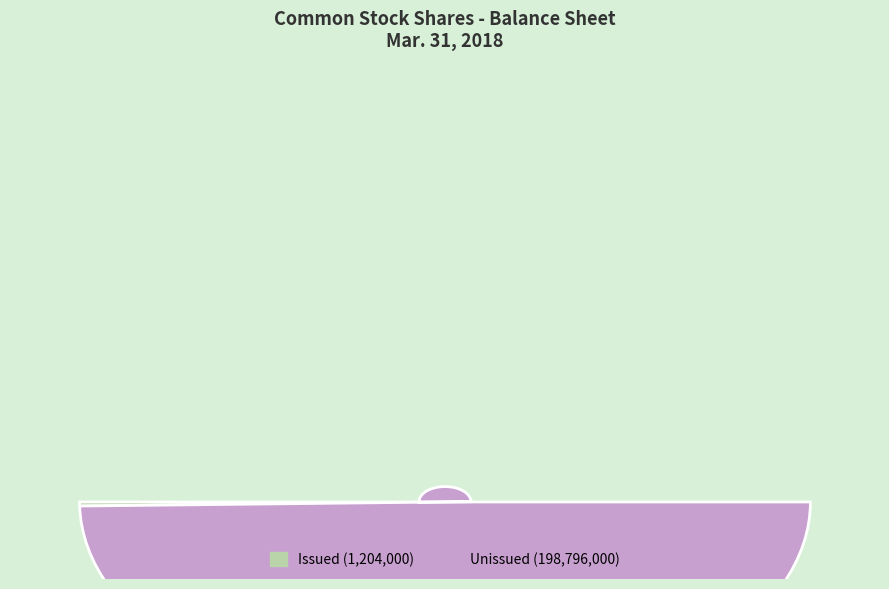

Does Common Stock, Shares, Issued represent more than half of the total?

No